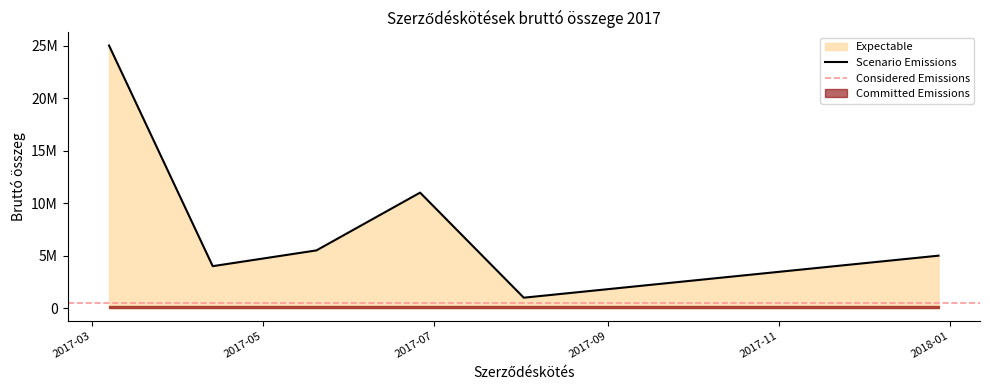

Rank the categories by value from highest to lowest.

2017-03-07, 2017-06-26, 2017-05-20, 2017-12-28, 2017-04-13, 2017-11-21, 2017-10-15, 2017-09-08, 2017-08-02